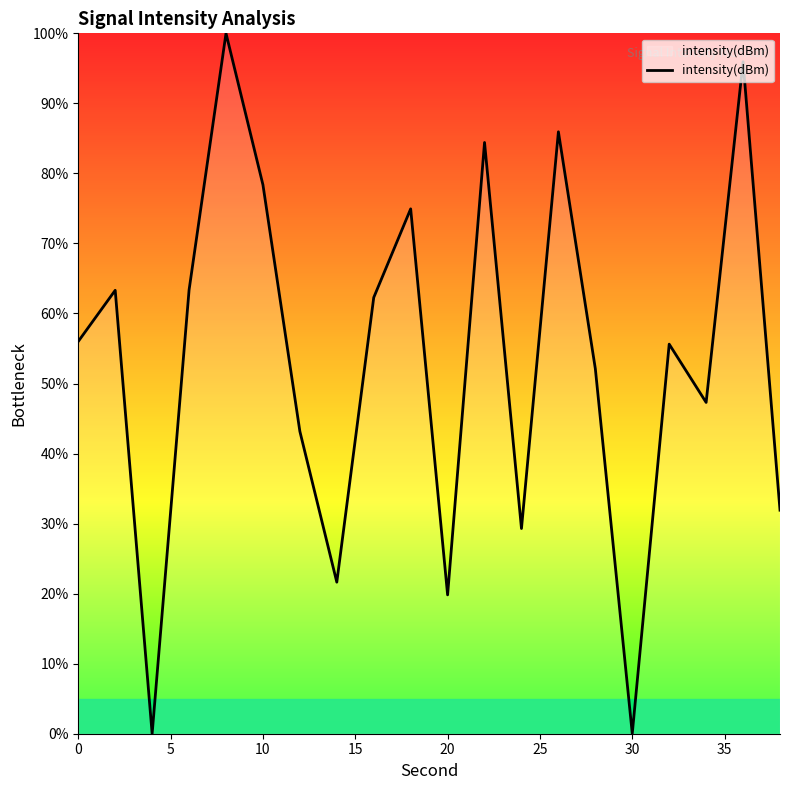

What is the greatest value displayed?

100.0